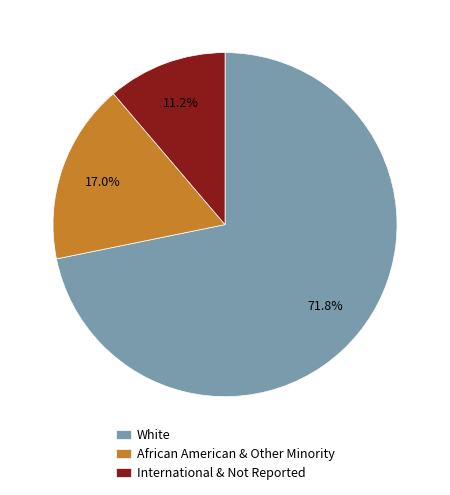

What is the ratio of the value at International & Not Reported to the value at African American & Other Minority?

0.7